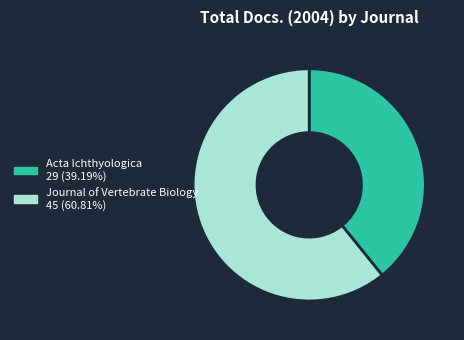

Rank the categories by value from highest to lowest.

Journal of Vertebrate Biology, Acta Ichthyologica et Piscatoria